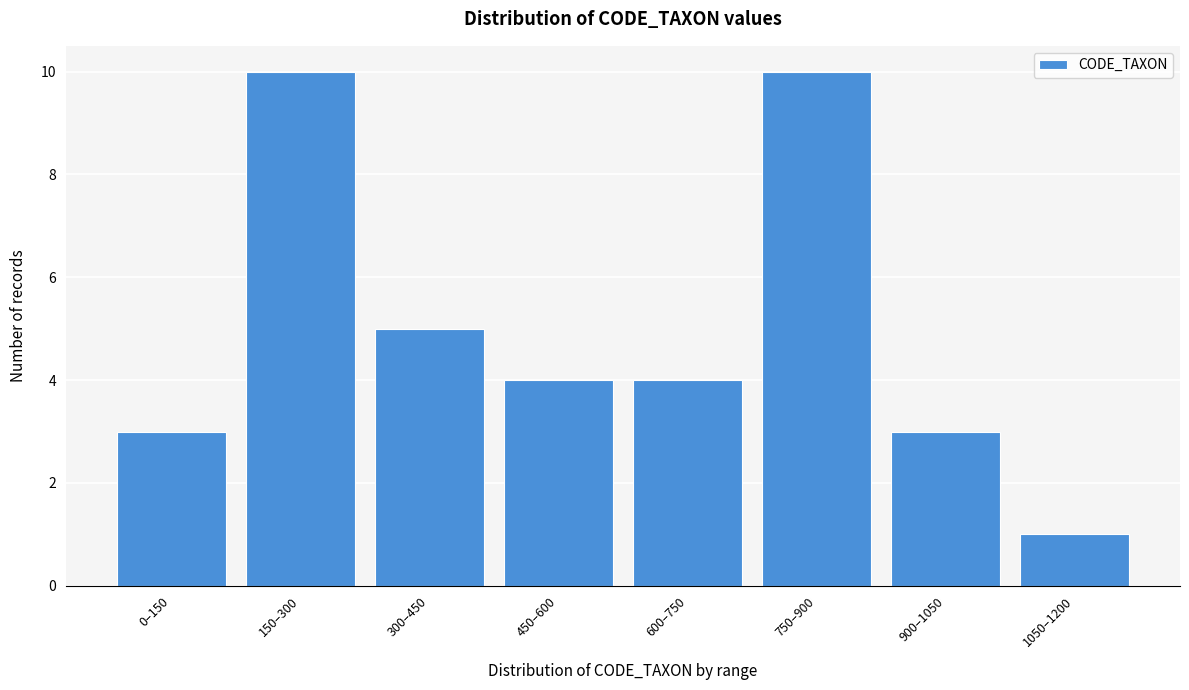

Reading left to right, transcribe all the data shown in this chart.

0–150=3	150–300=10	300–450=5	450–600=4	600–750=4	750–900=10	900–1050=3	1050–1200=1